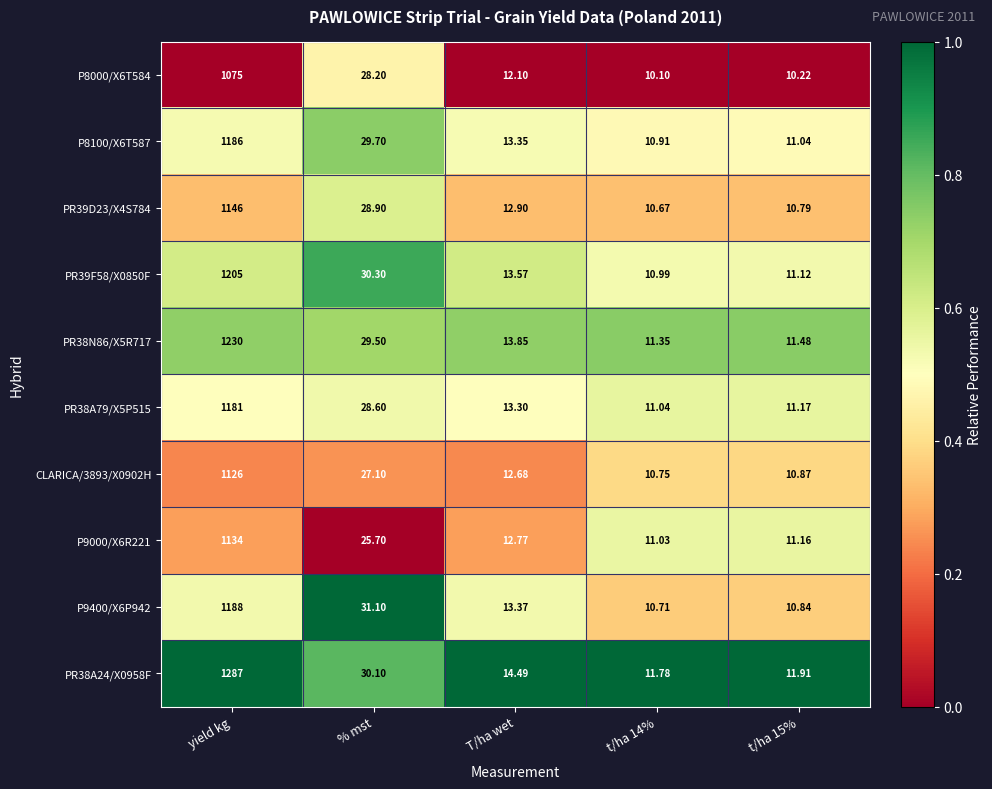

What is the spread (max minus min) of values at T/ha wet?

2.4